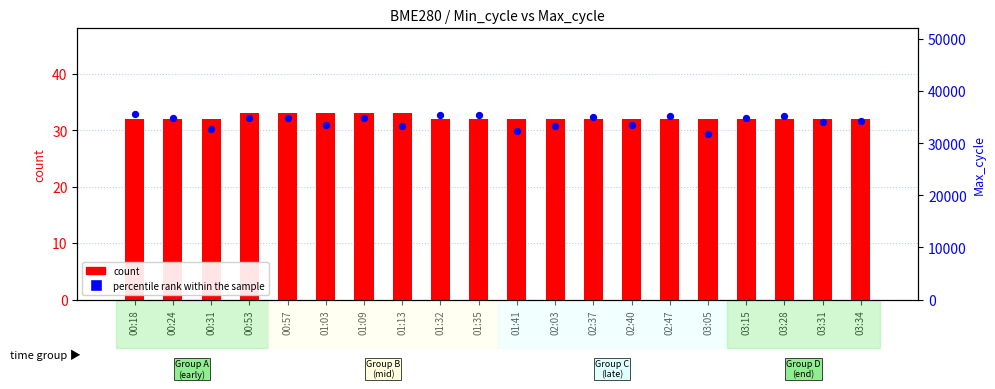

What are all the series names shown in the legend?

count, percentile rank within the sample